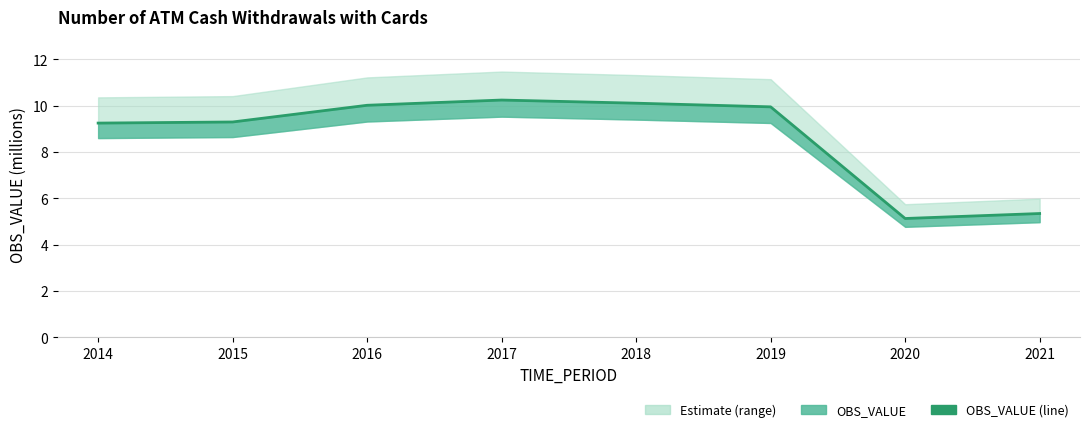

Is it true that the value at 2021 is 5.3?

True